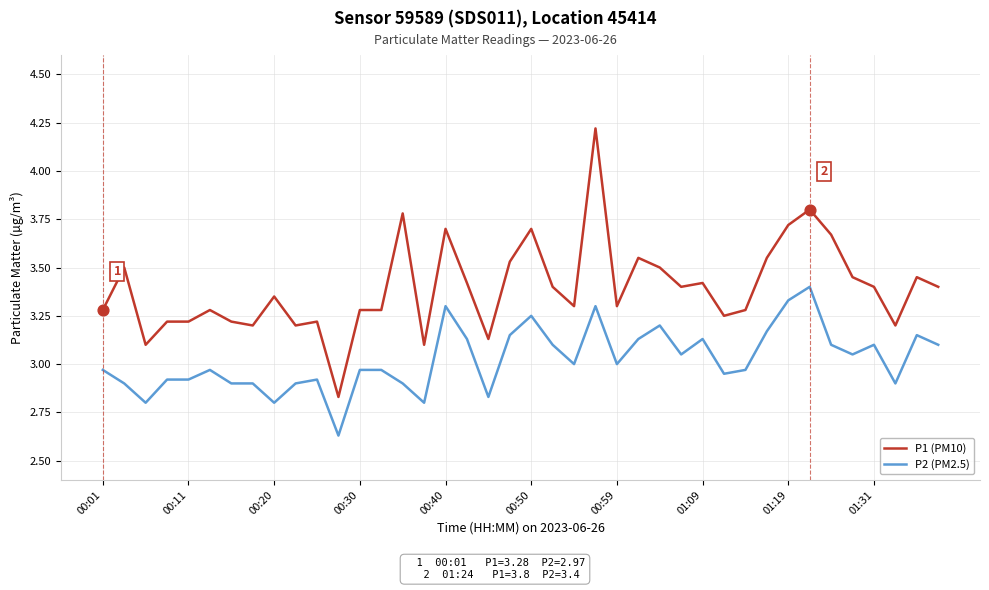

Which series has the largest total across all categories?

P1 (PM10)